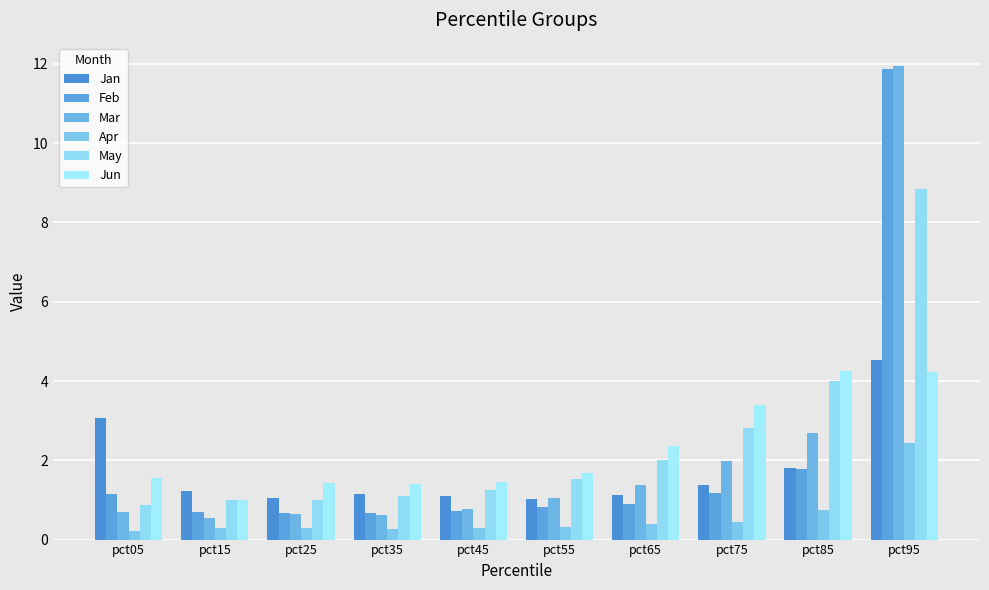

Which category has the lowest value across all series?

pct05